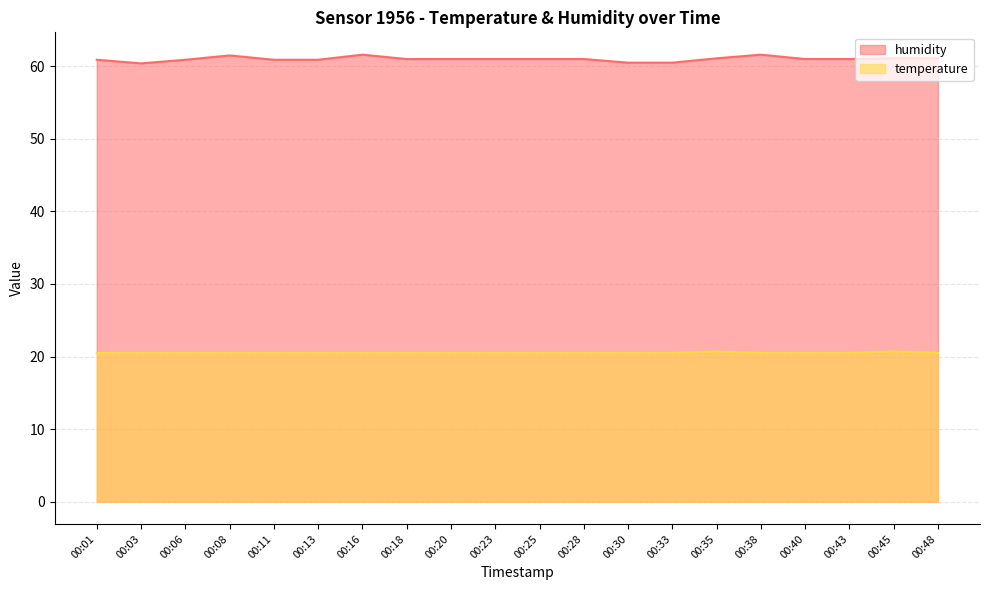

At which label is humidity closest to 61?

00:18